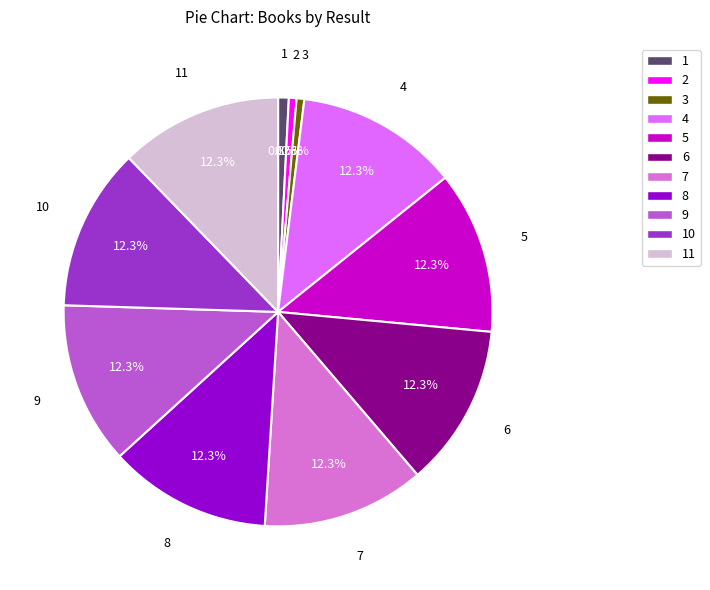

Does any single category account for the majority?

No